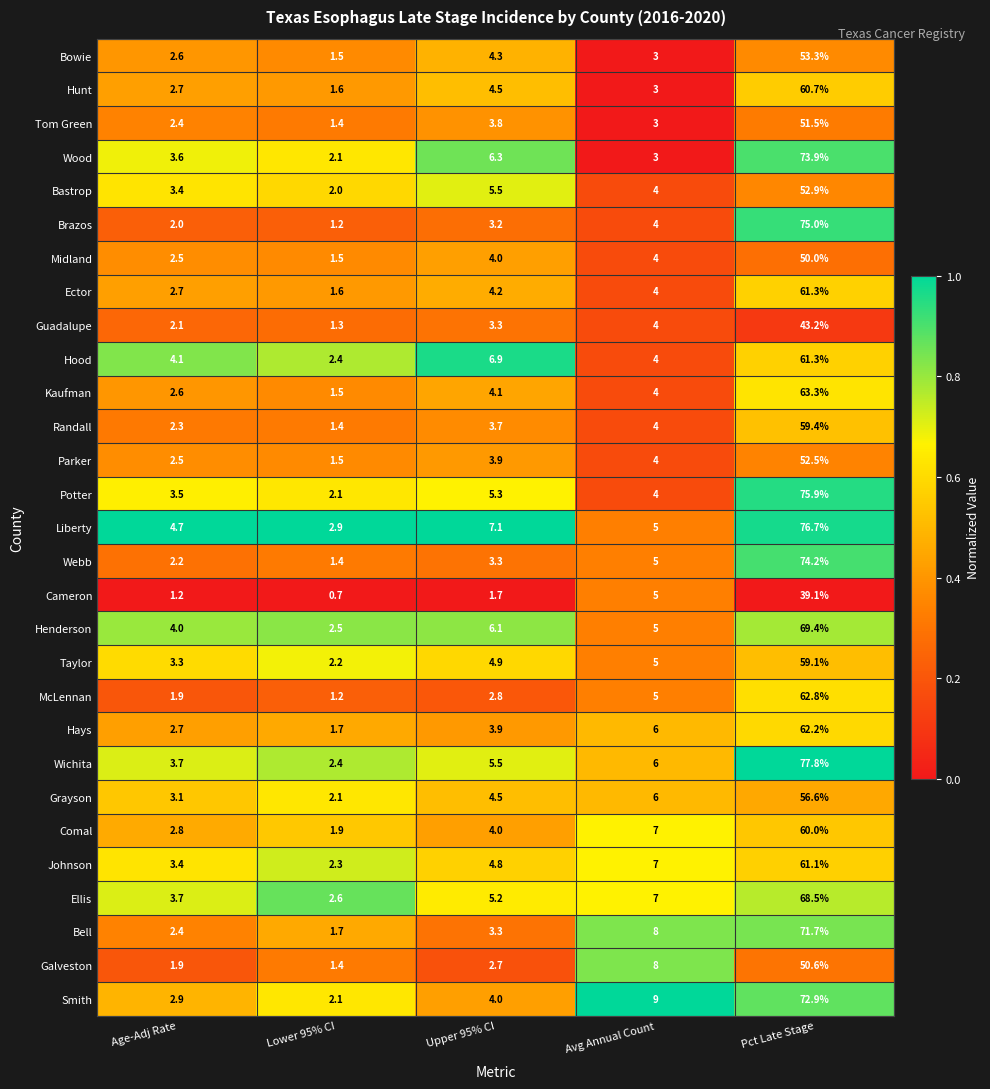

True or false: Bowie has a value of 1.5 at Lower 95% CI.

True